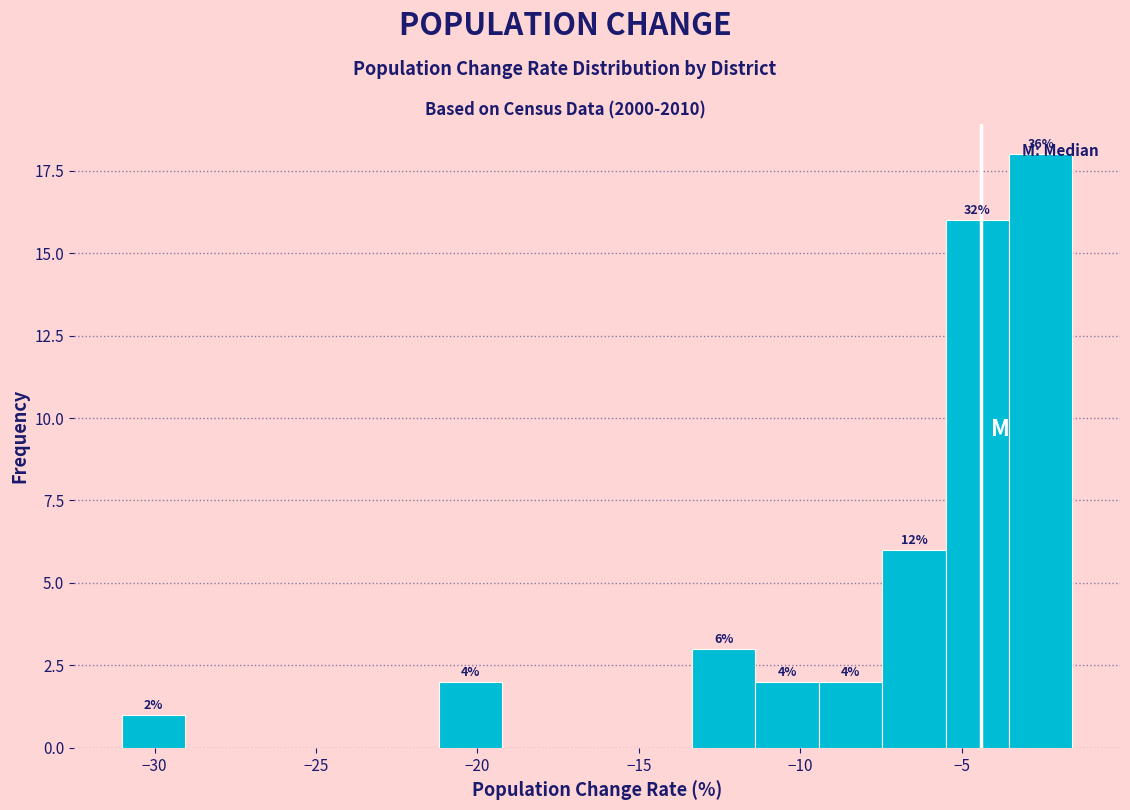

Around what value on the x-axis is the tallest bar? Give the approximate position of its centre, as read against the axis.

-2.5